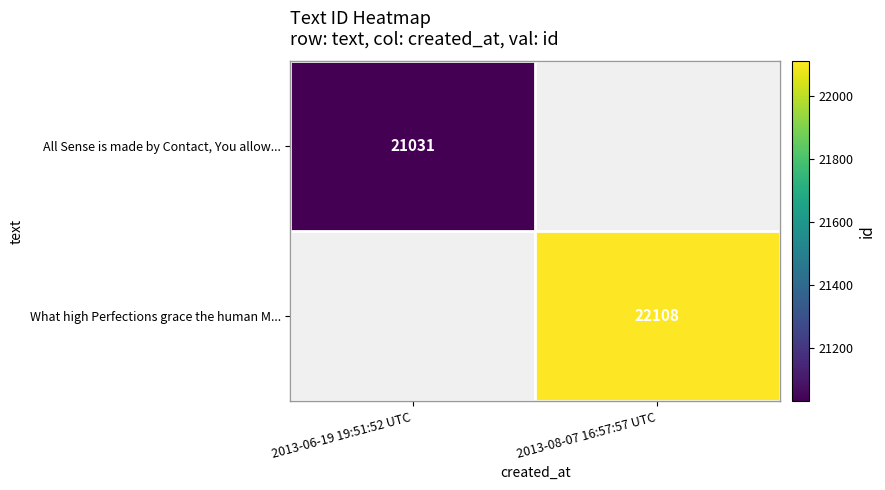

True or false: All Sense is made by Contact, You allow... has a value of 21031 at 2013-06-19 19:51:52 UTC.

True